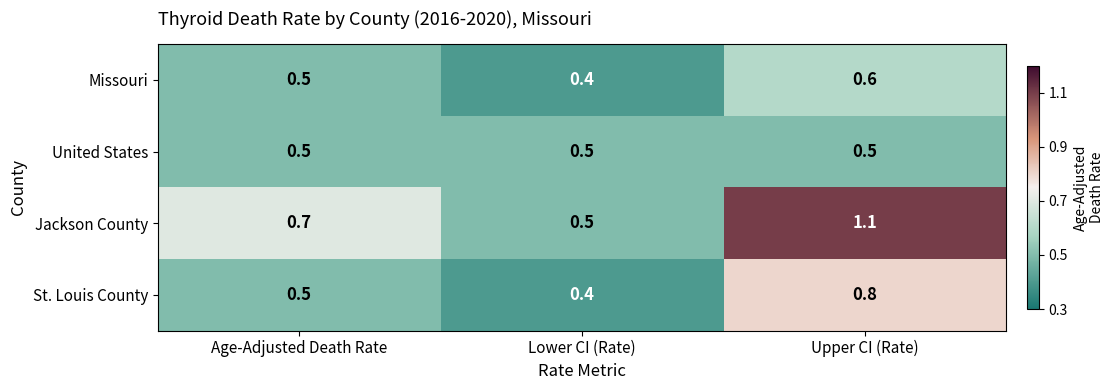

What is the spread (max minus min) of values at Age-Adjusted Death Rate?

0.2